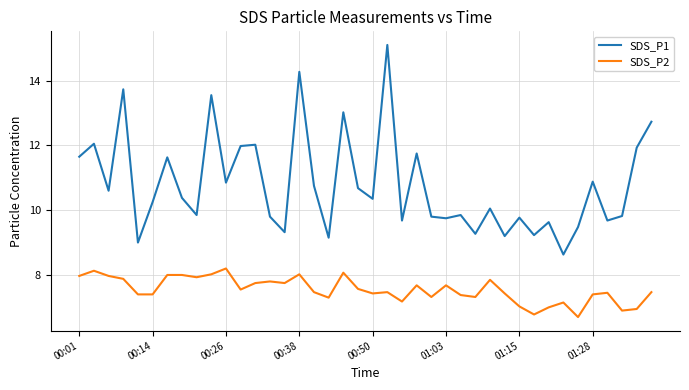

Which series has the widest spread of values?

SDS_P1